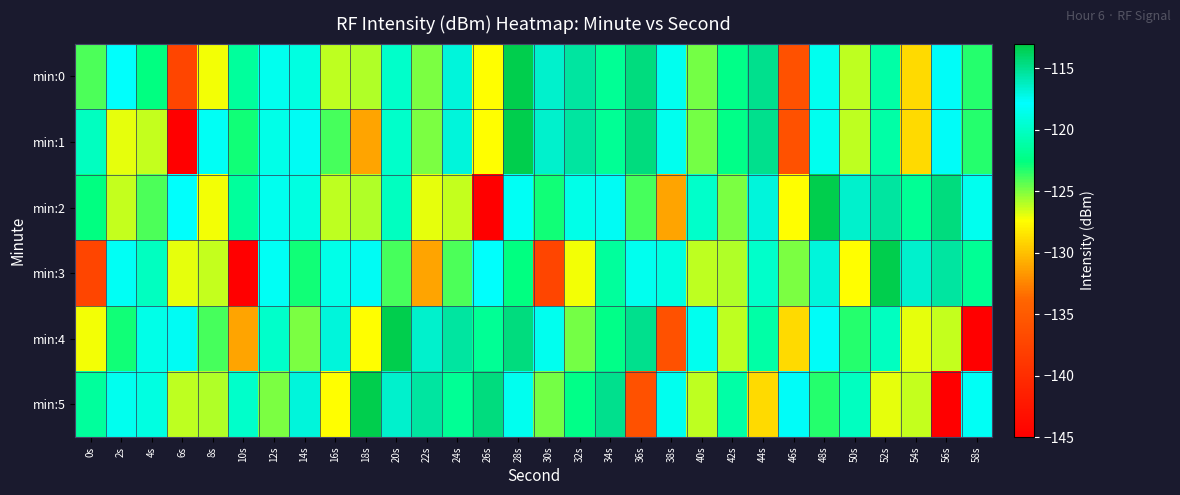

Which series changed the most between 18s and 42s?

min:1